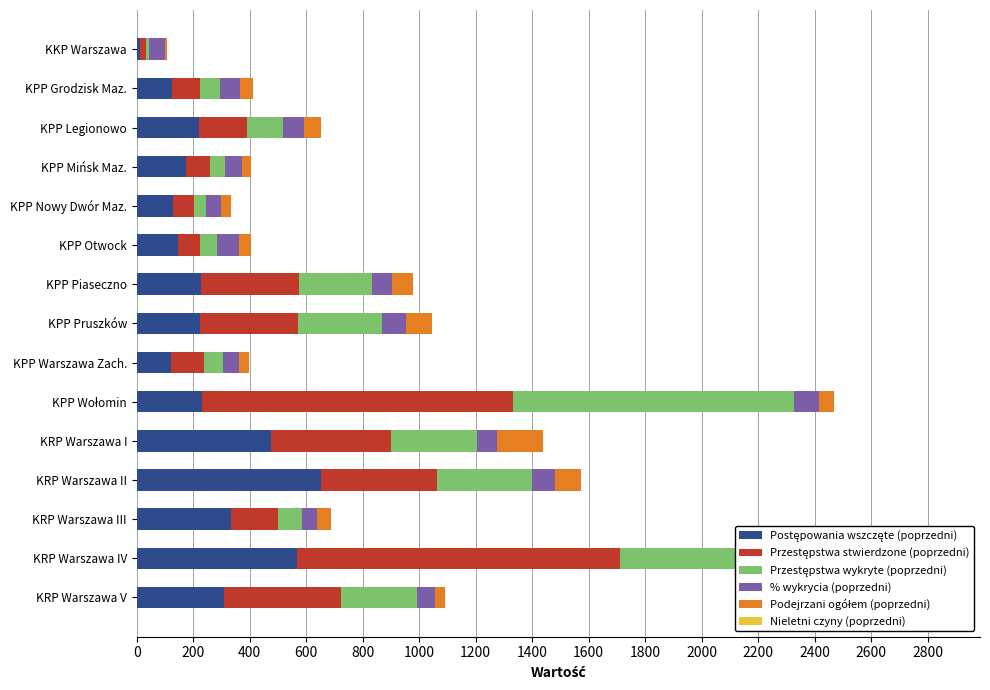

Which series has the widest spread of values?

Przestępstwa stwierdzone (poprzedni)